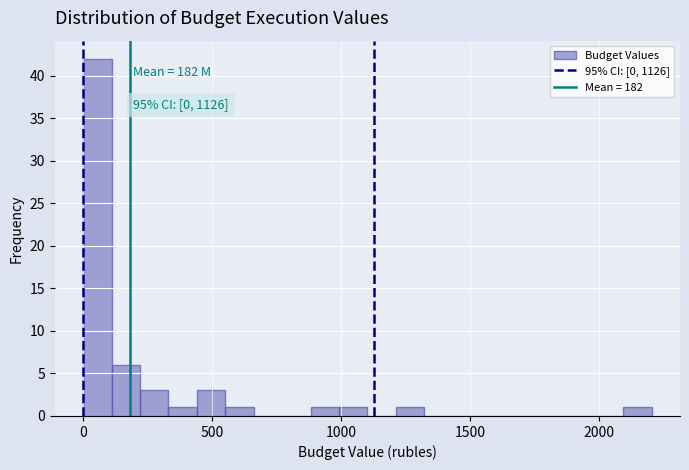

Read against the x-axis, roughly where is the centre of the tallest bar?

50